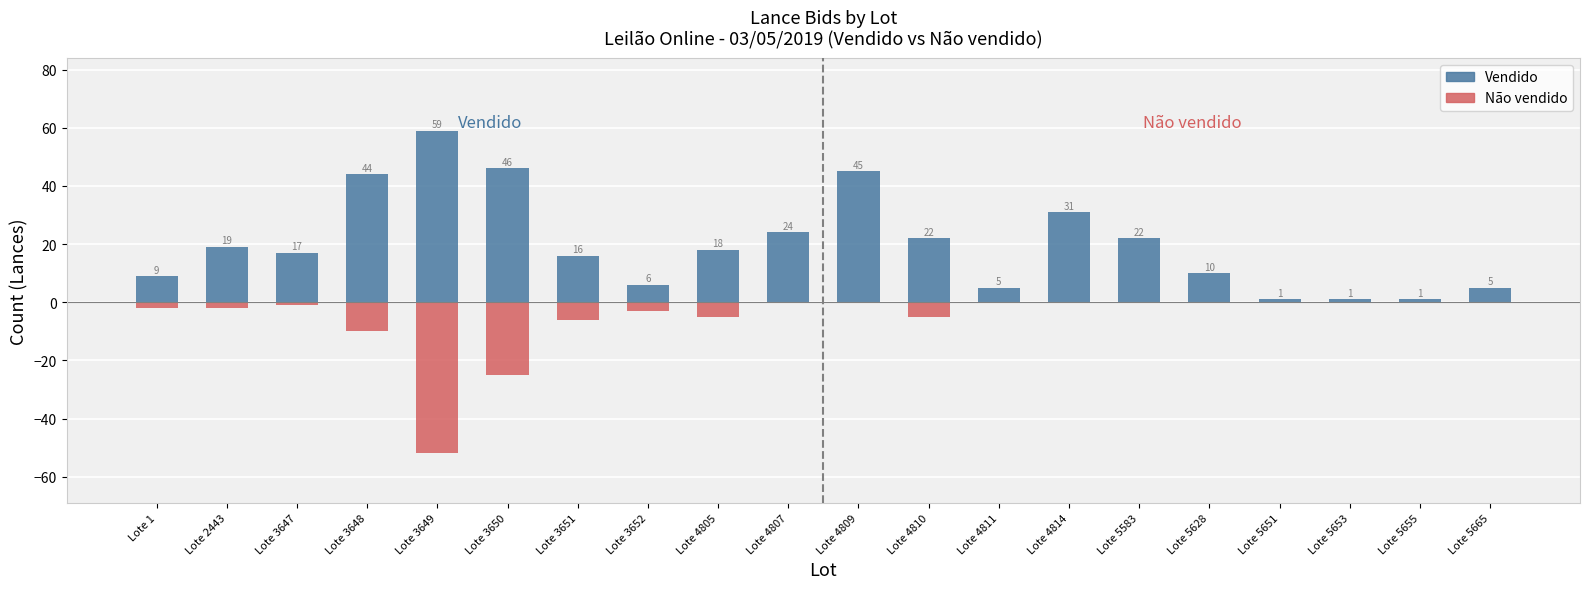

What is the difference between the second highest and second lowest values in the Vendido series?

45